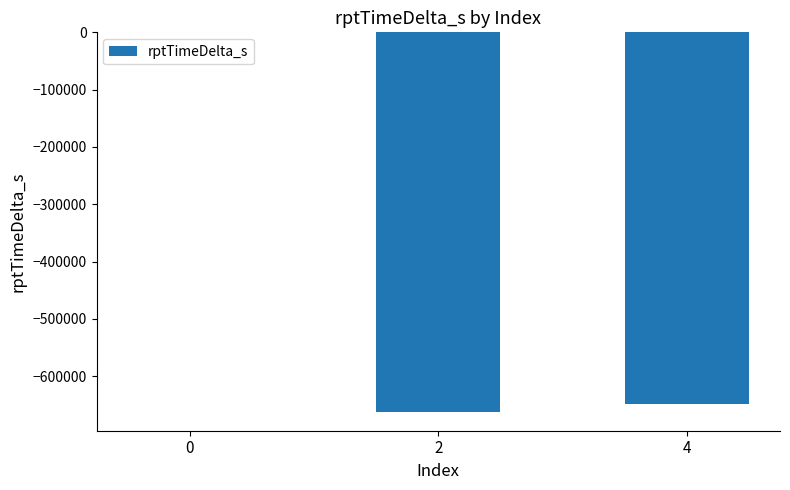

The chart shows a value of 0 at 0. True or false?

True